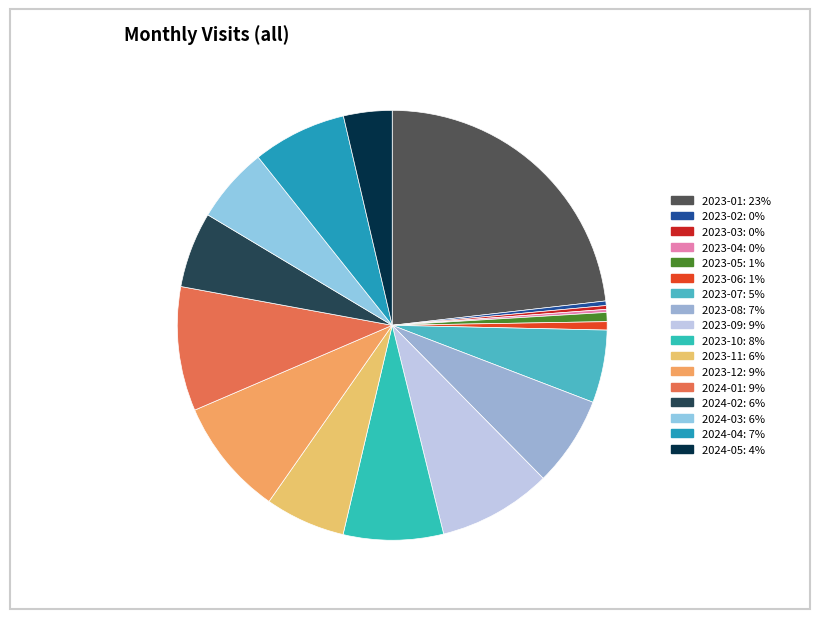

Is 2023-12 the majority of the pie?

No